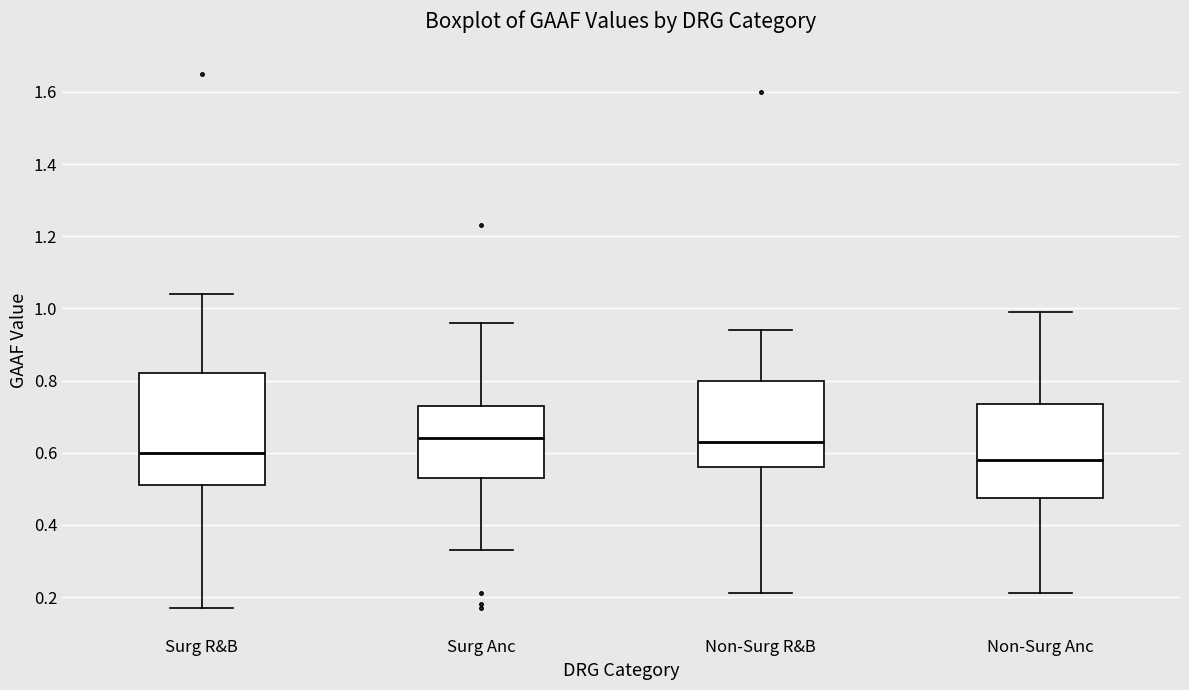

Reading left to right, read every box against the y-axis: the position of its median line, the range the box covers, and the ends of its whiskers. The values are not printed on the chart, so give them approximately, as read against the axis.

Surg R&B: median 0.60, box 0.52 to 0.82, whiskers 0.18 to 1.04
Surg Anc: median 0.64, box 0.54 to 0.74, whiskers 0.34 to 0.96
Non-Surg R&B: median 0.64, box 0.56 to 0.80, whiskers 0.22 to 0.94
Non-Surg Anc: median 0.58, box 0.48 to 0.74, whiskers 0.22 to 1.00